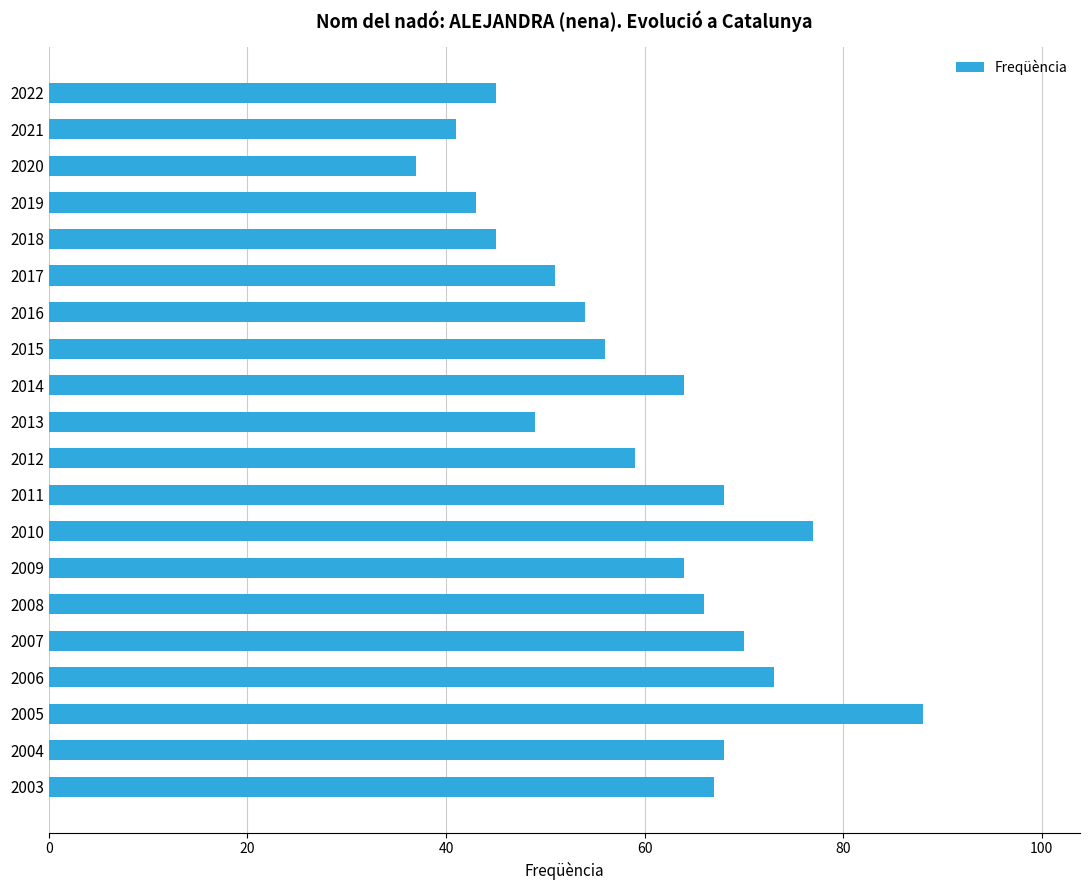

What is the value of the 10th bar from the top?

49